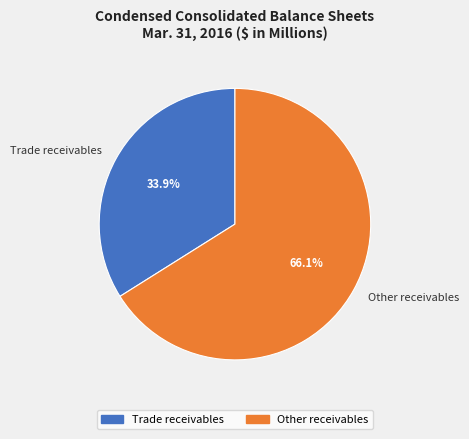

To the nearest percent, what is the average slice percentage?

50%